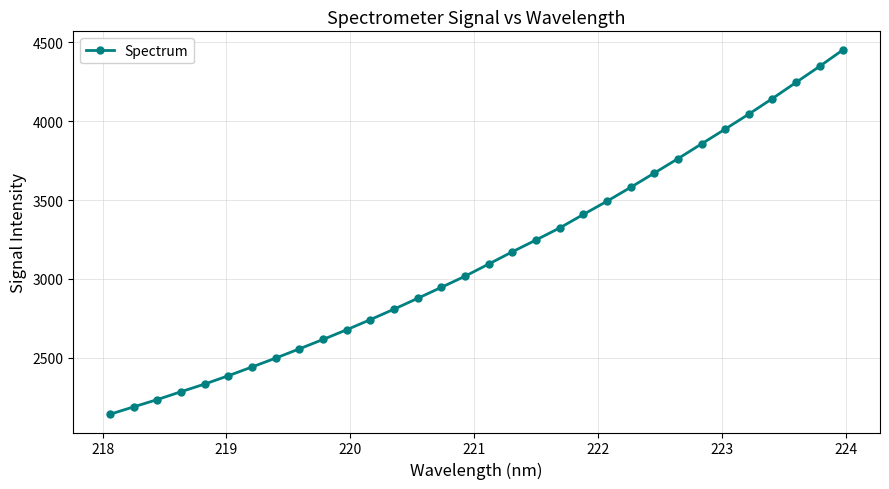

What is the sum of all values?

100541.0